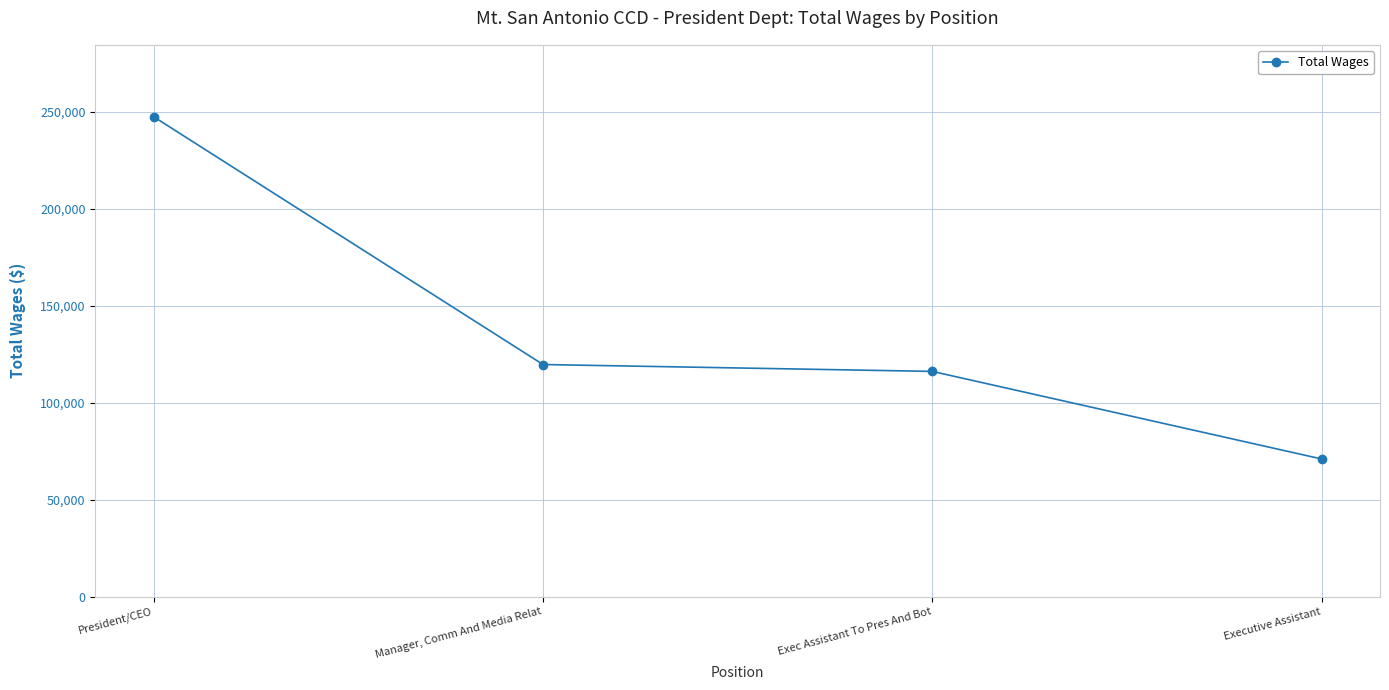

What is the change in value from Manager, Comm And Media Relat to Executive Assistant?

-48707